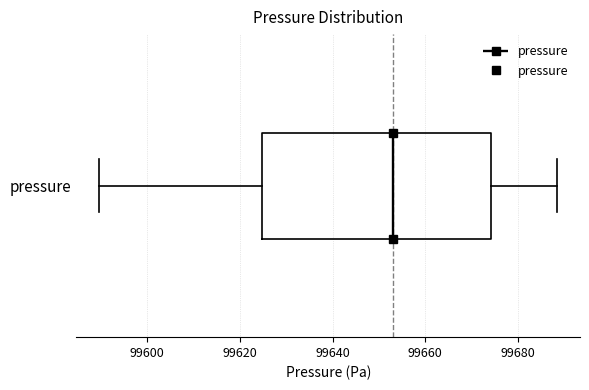

Where does the left whisker of the box for pressure end on the x-axis? The values are not printed on the chart, so give them approximately, as read against the axis.

99590